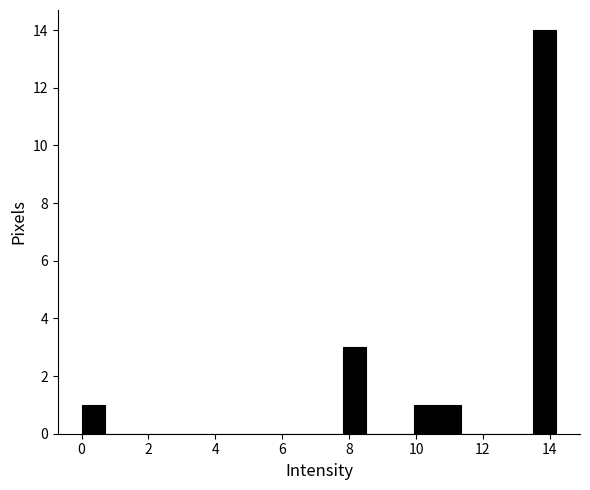

Read against the x-axis, roughly where is the centre of the tallest bar?

13.8